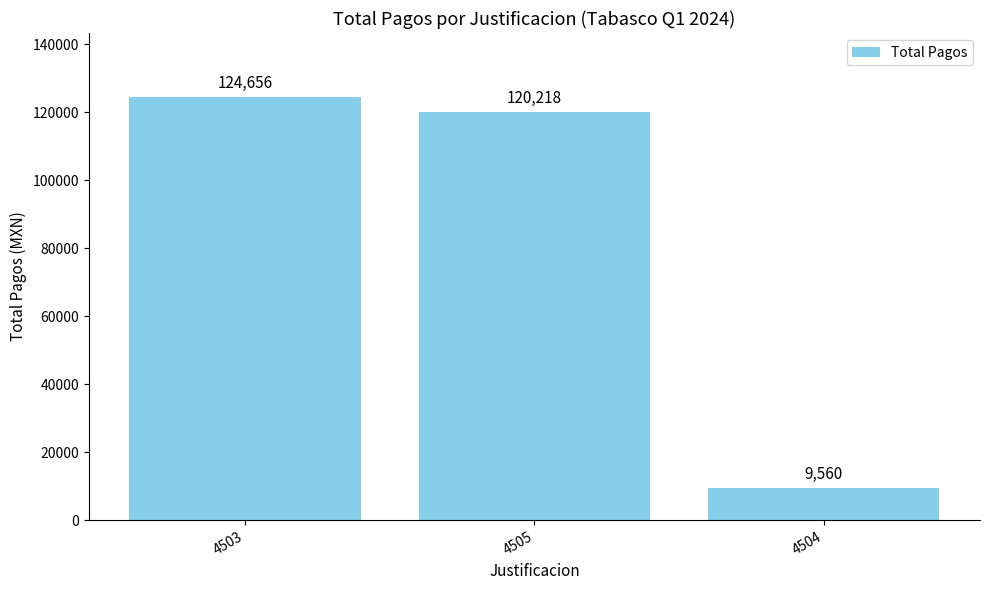

The value at 4505 is 55852.5. True or false?

False